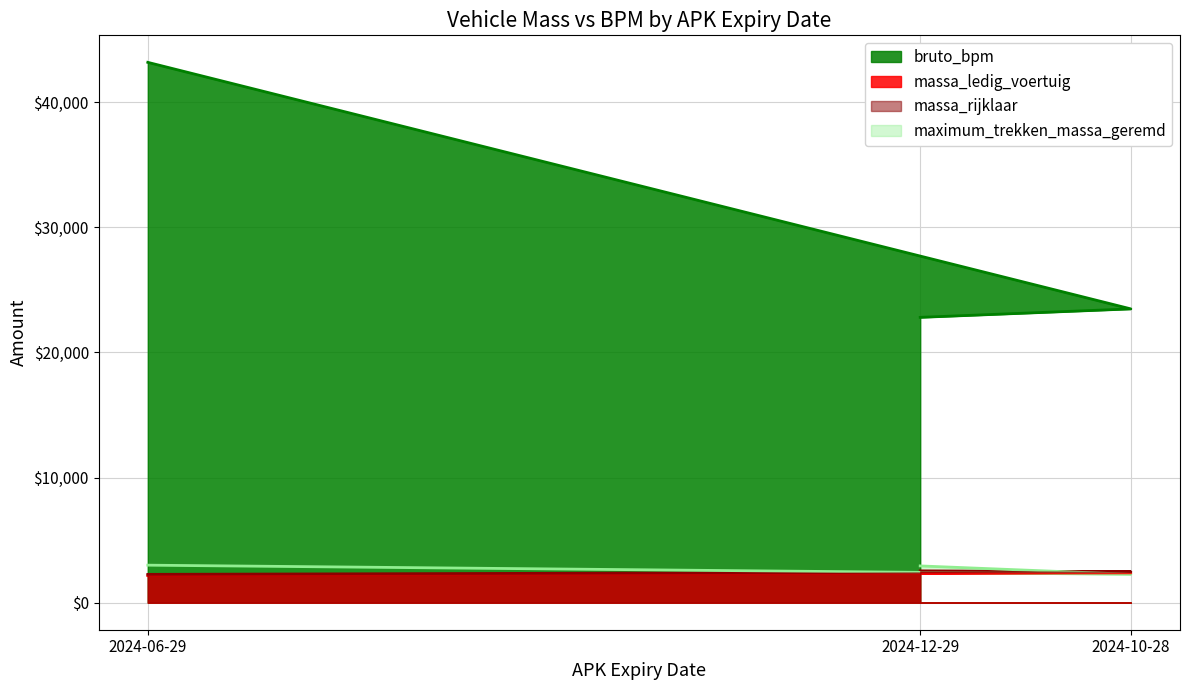

What position from the right is 20240629?

3